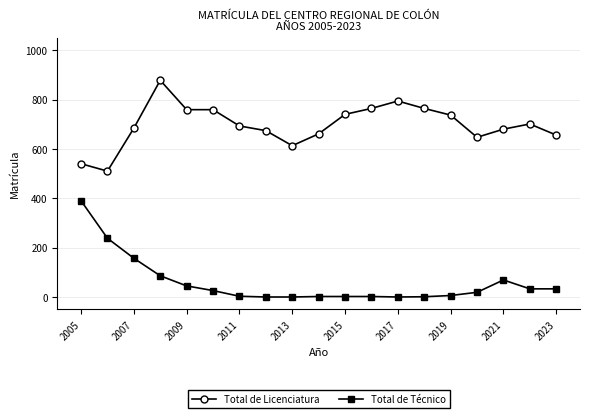

True or false: Total de Licenciatura and Total de Técnico intersect in this chart.

False